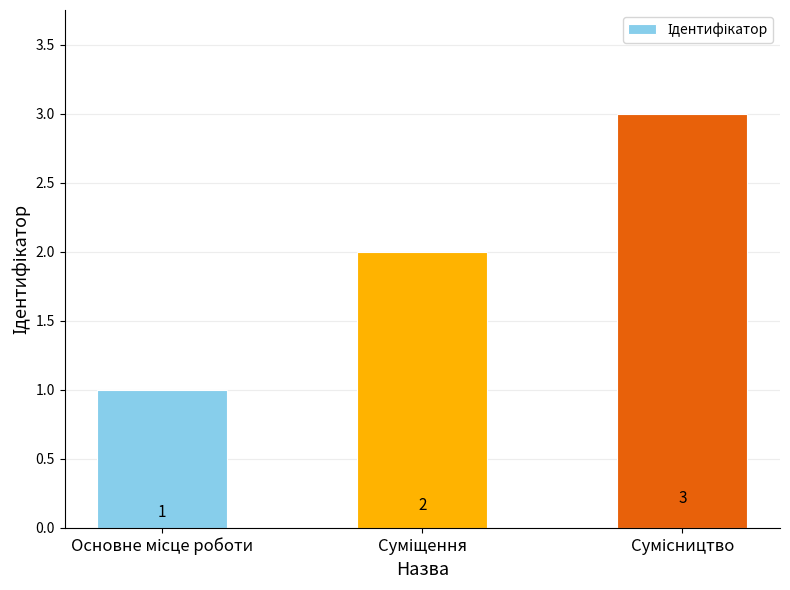

What is the value of the 1st bar from the left?

1